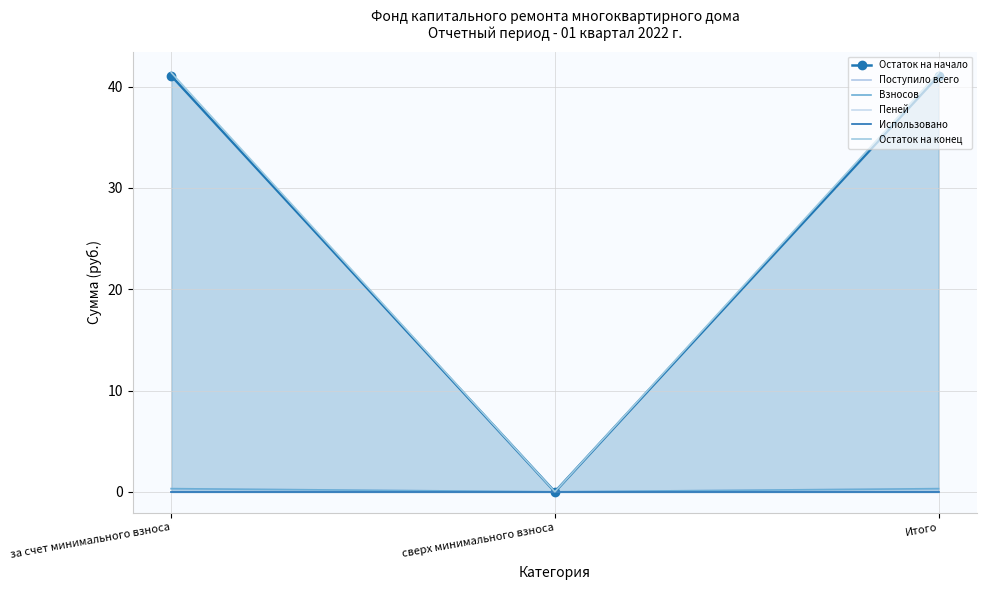

How many values in the Остаток на начало series exceed 41?

2